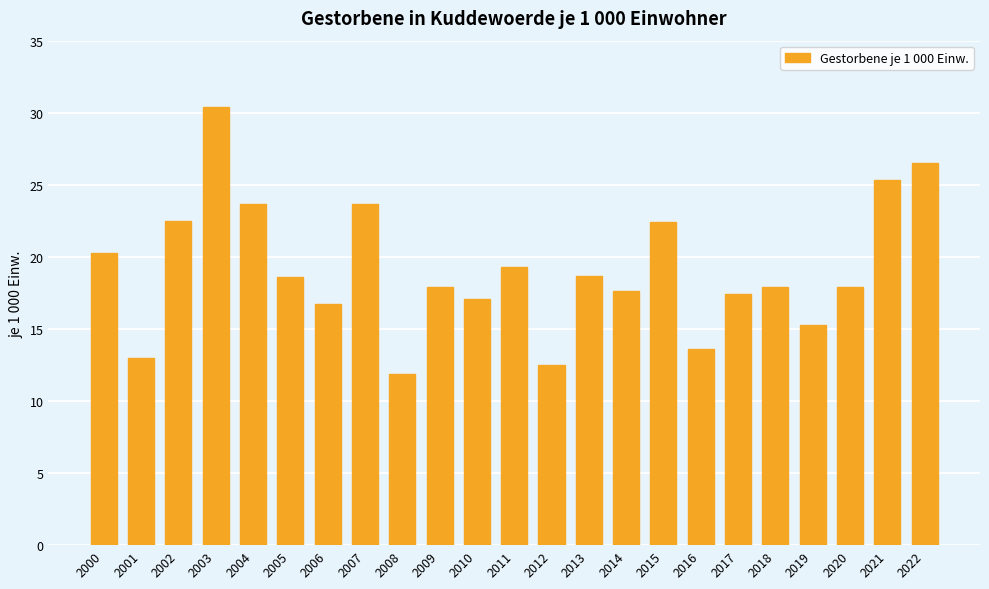

What is the sum of the values at 2018 and 2010?

35.0